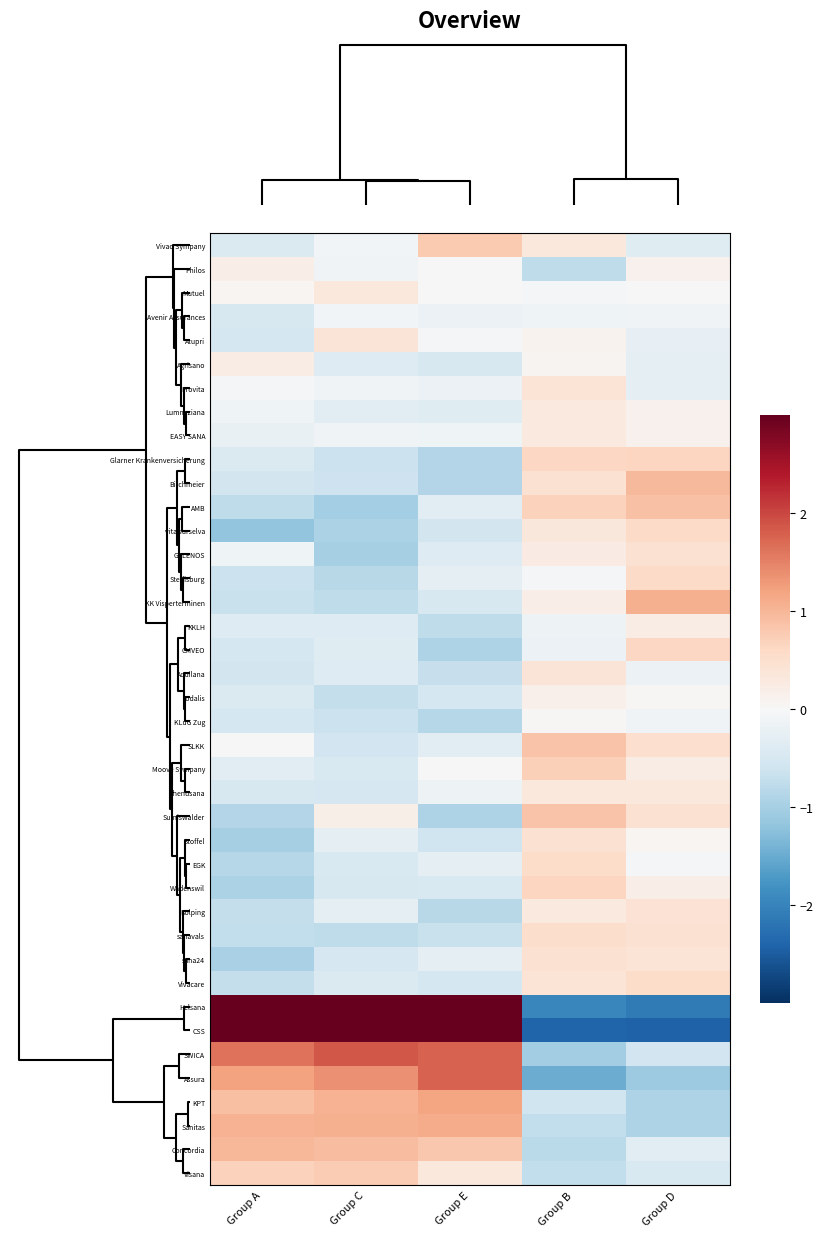

List the series in order of their peak value, lowest first.

Avenir Assurances, KLuG Zug, sodalis, Philos, Agrisano, KKLH, Lumneziana, EASY SANA, Mutuel, rhenusana, Atupri, Aquilana, Provita, Kolping, Stoffel, sana24, GALENOS, sanavals, EGK, Vivacare, vita surselva, Steffisburg, CMVEO, Glarner Krankenversicherung, Wädenswil, Moove Sympany, Visana, Vivao Sympany, Sumiswalder, SLKK, AMB, Birchmeier, Concordia, KK Visperterminen, Sanitas, KPT, Assura, SWICA, Helsana, CSS